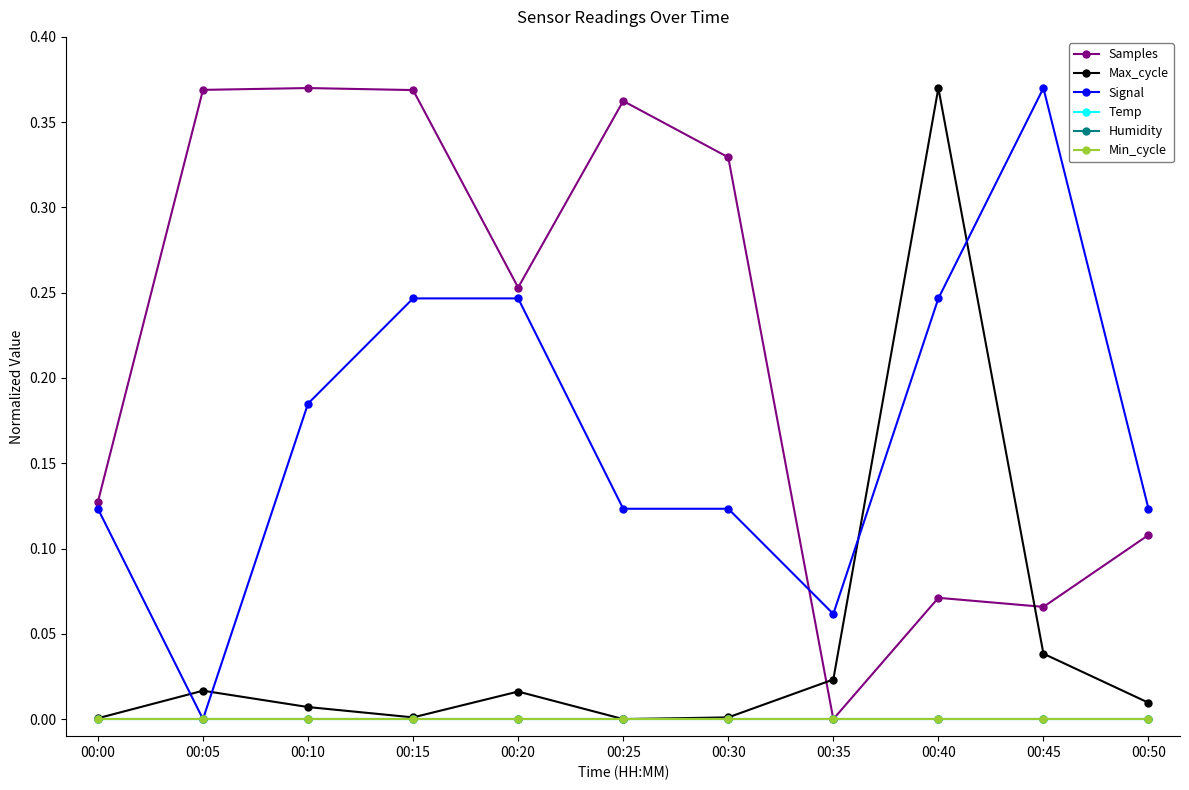

What value does the Signal series have at 00:25?

0.1